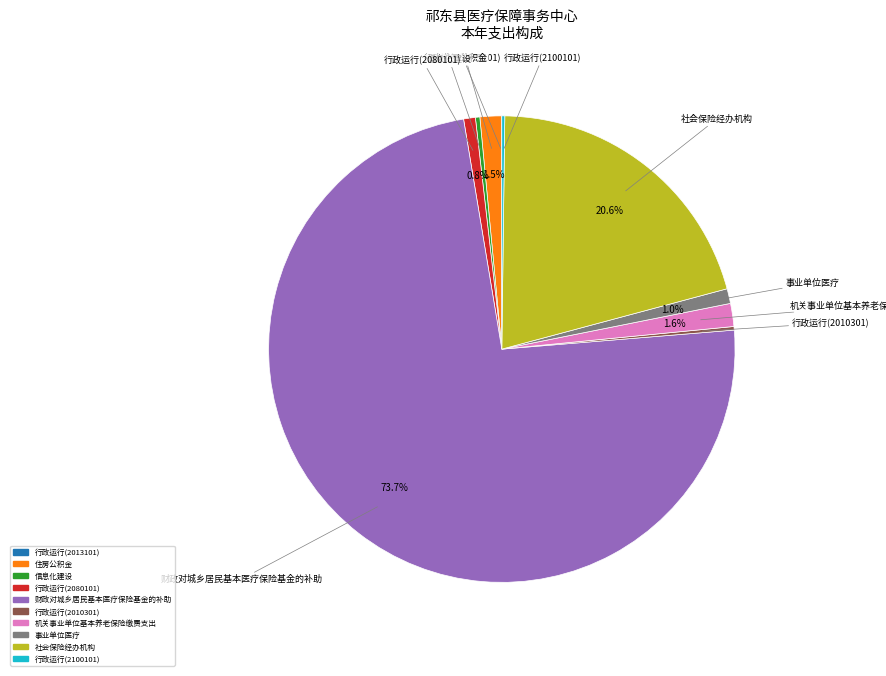

What is the largest slice in the pie chart?

财政对城乡居民基本医疗保险基金的补助